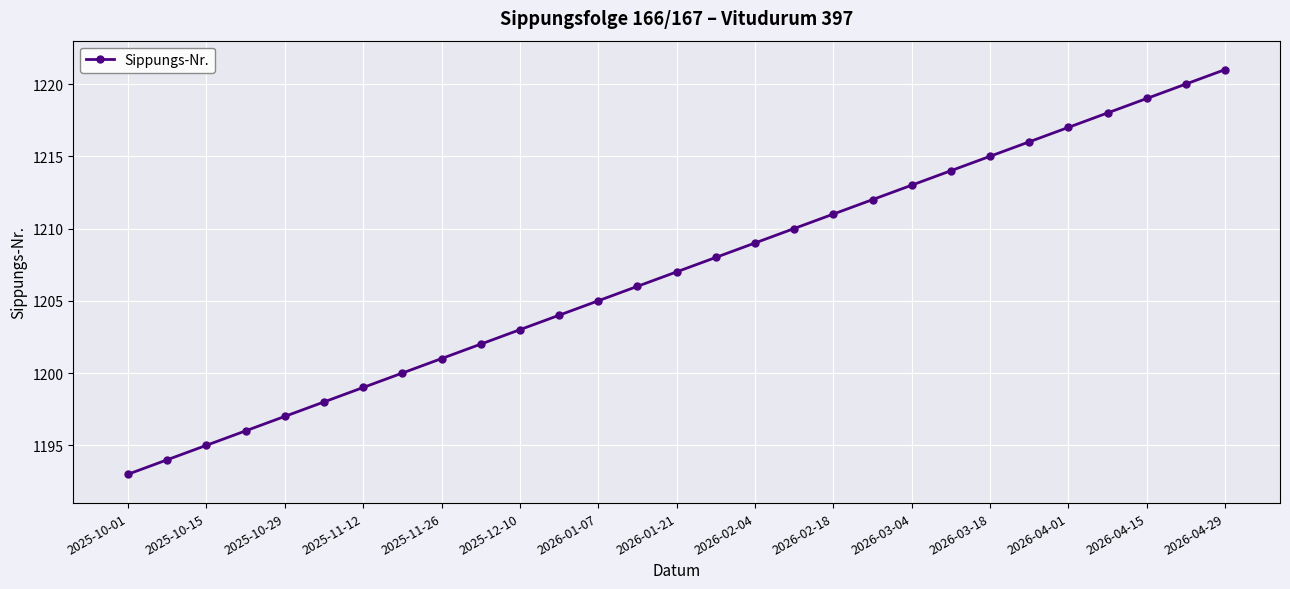

How many series are shown in this chart?

1